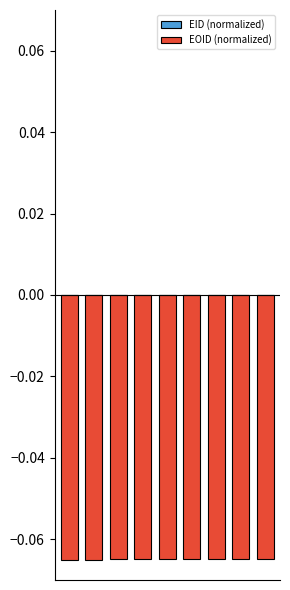

What is the sum of the EOID (normalized) values at 7 and 4?

-0.1